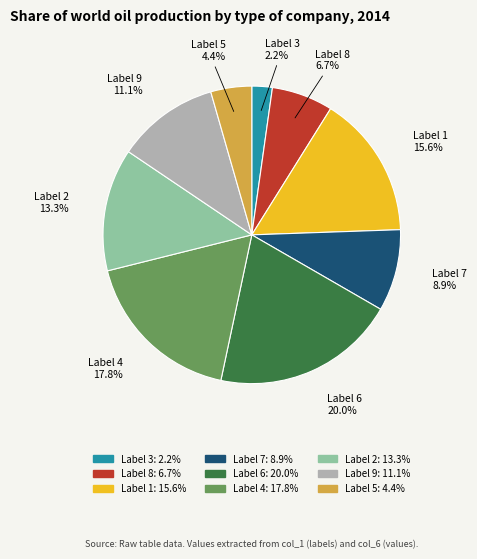

Which category has the smallest portion of the pie?

Label 3: 2.2%